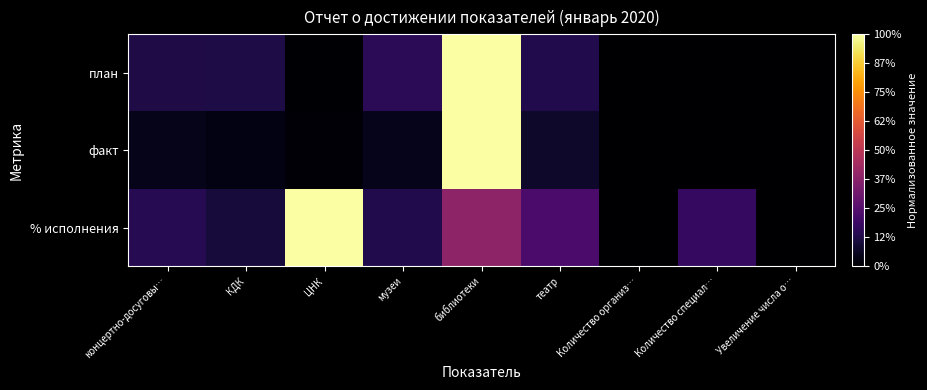

Reading left to right, transcribe all the data shown in this chart.

план: концертно-досуговы…=0.1	КДК=0.1	ЦНК=0.0	музеи=0.2	библиотеки=1.0	театр=0.1	Количество организ…=0.0	Количество специал…=0.0	Увеличение числа о…=0.0
факт: концертно-досуговы…=0.0	КДК=0.0	ЦНК=0.0	музеи=0.1	библиотеки=1.0	театр=0.1	Количество организ…=0.0	Количество специал…=0.0	Увеличение числа о…=0.0
% исполнения: концертно-досуговы…=0.1	КДК=0.1	ЦНК=1.0	музеи=0.1	библиотеки=0.4	театр=0.2	Количество организ…=0.0	Количество специал…=0.2	Увеличение числа о…=0.0